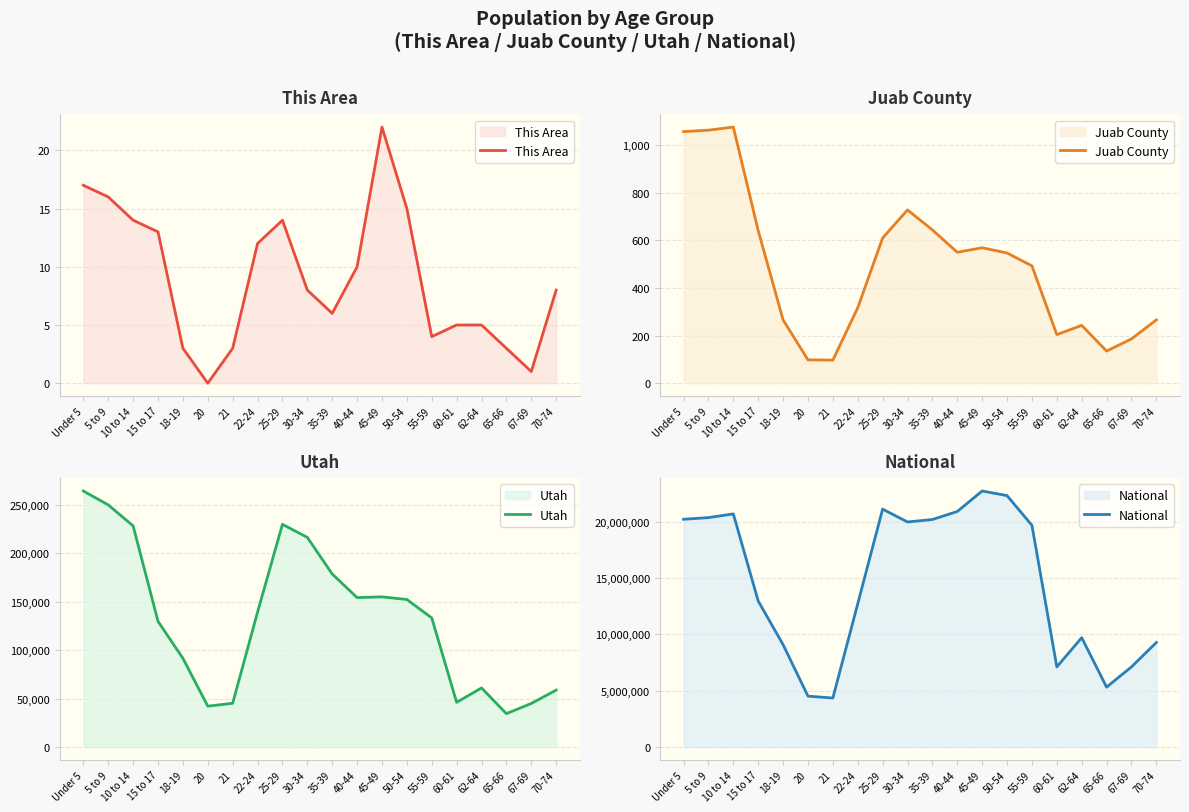

The National series shows 13262524 at Under 5. True or false?

False